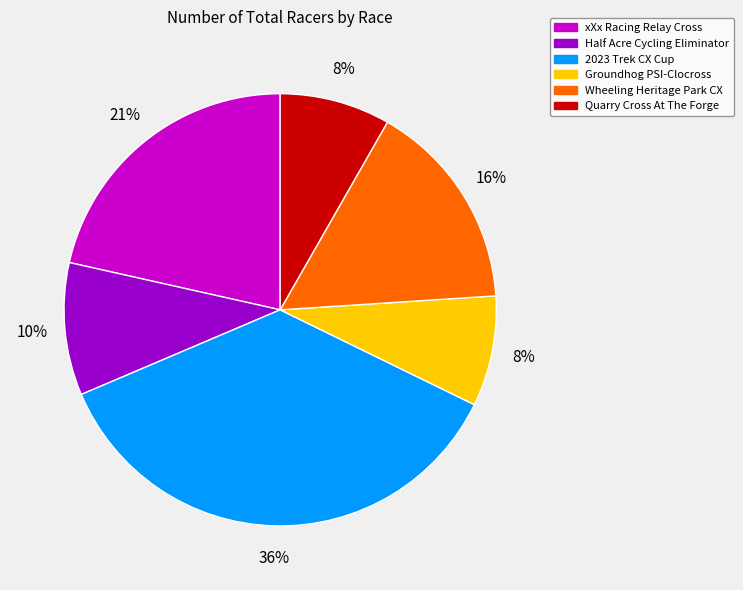

Does any single category account for the majority?

No